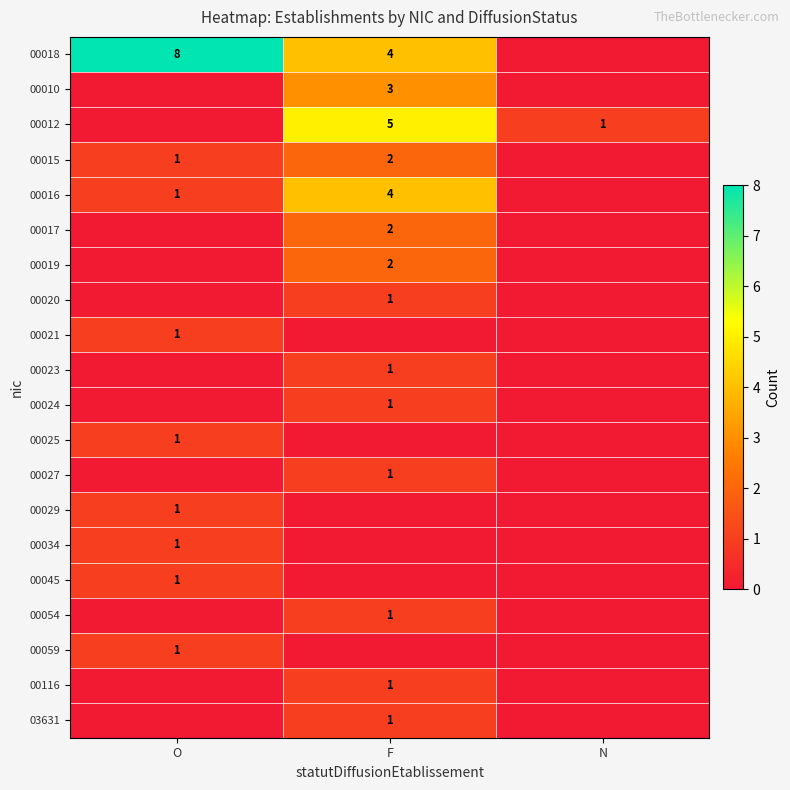

Is the value of 00012 at F greater than the value of 00029 at O?

Yes